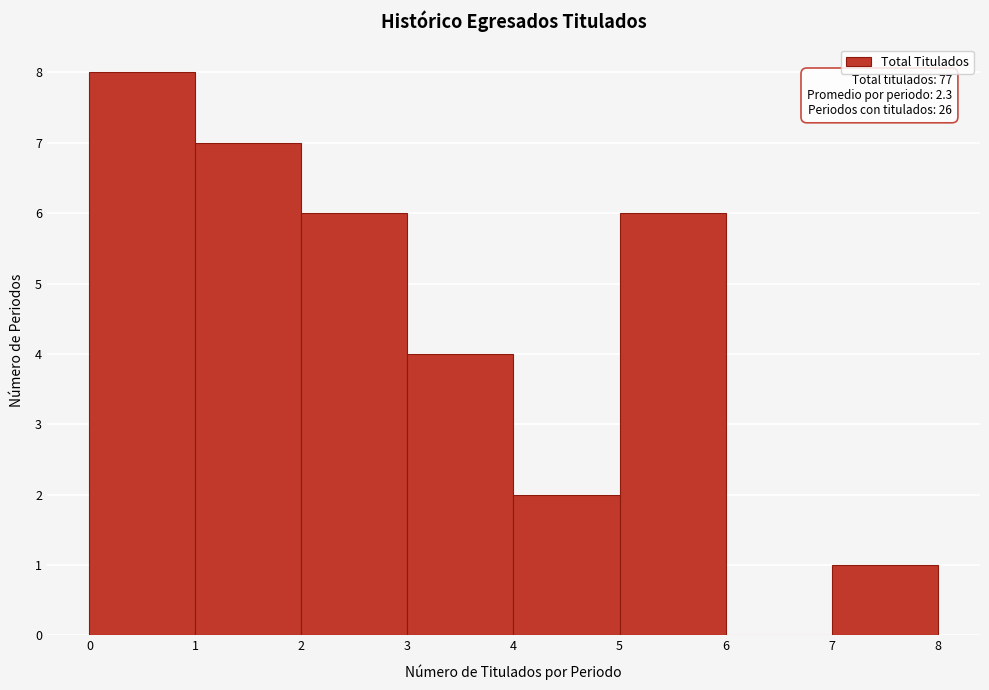

Over which range of the x-axis is the bar tallest?

0 to 1